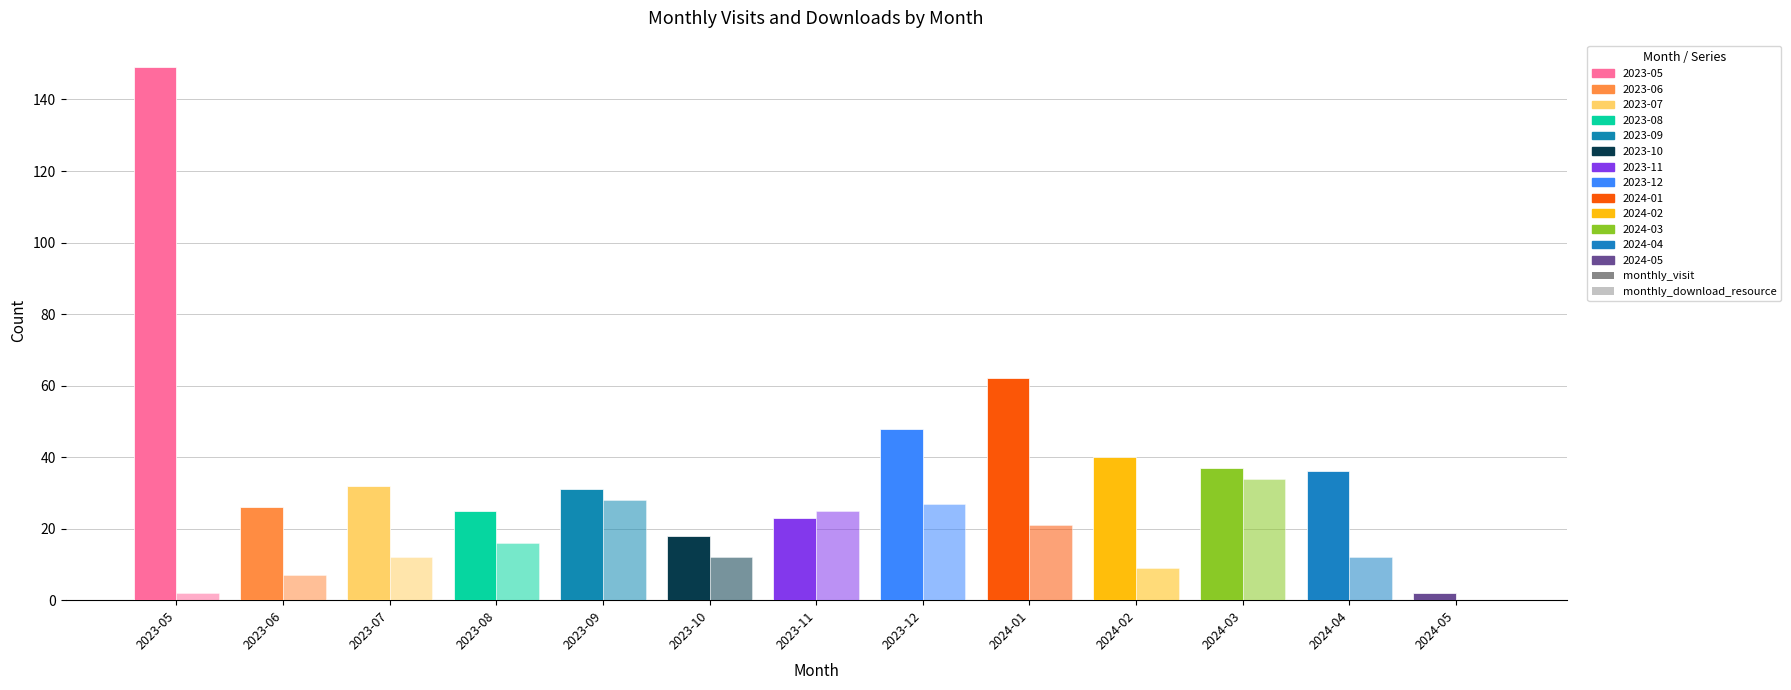

How many bars are there in each group?

2